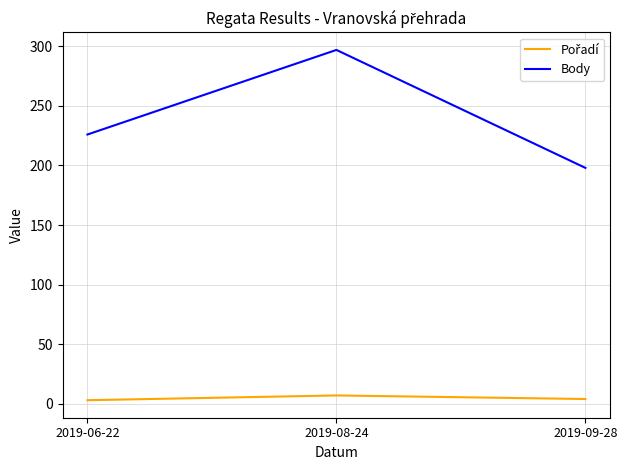

Which series has the largest total across all categories?

Body